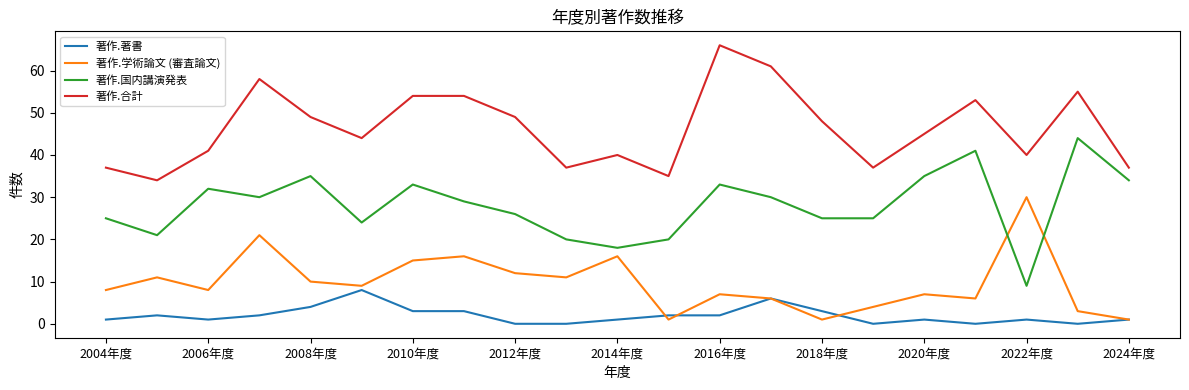

What is the average value of the 著作.国内講演発表 series?

28